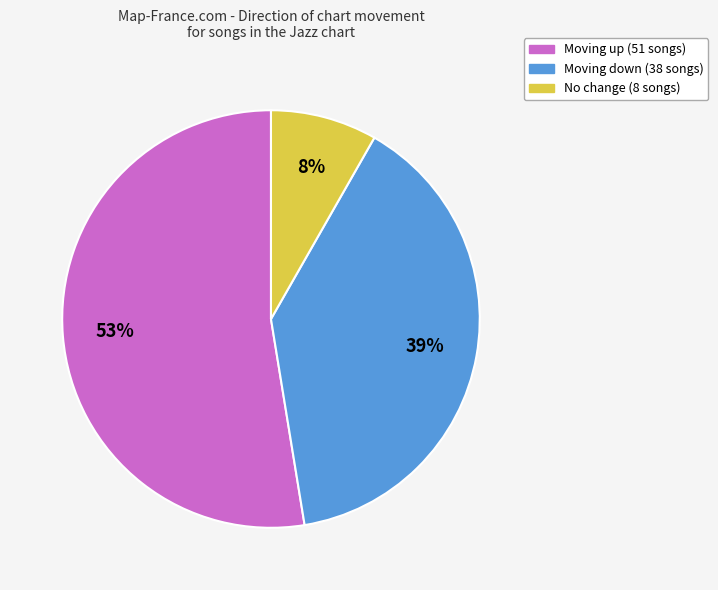

To the nearest percent, what is the average slice percentage?

33%